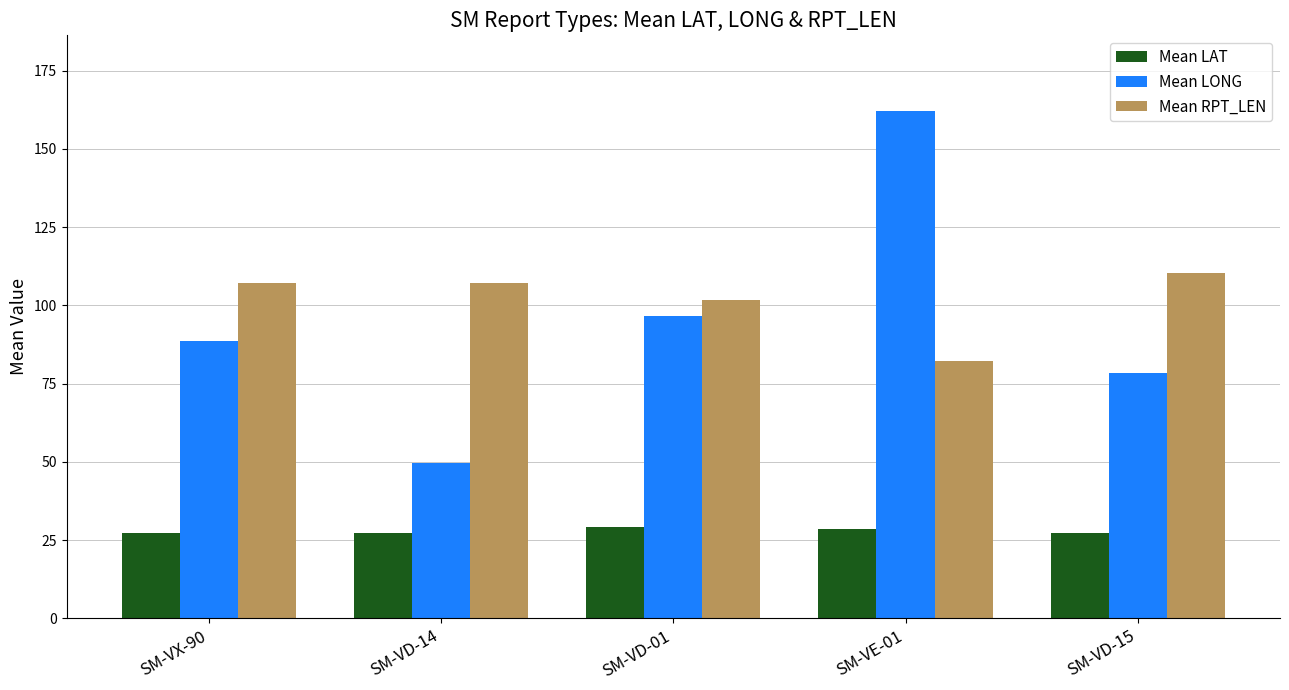

The Mean LONG series shows 52.8 at SM-VX-90. True or false?

False